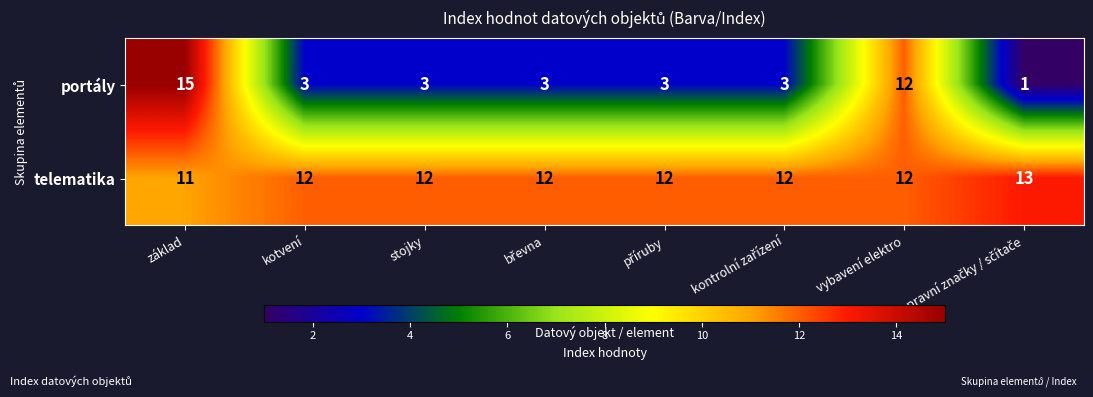

At which category is the sum across all series the highest?

základ